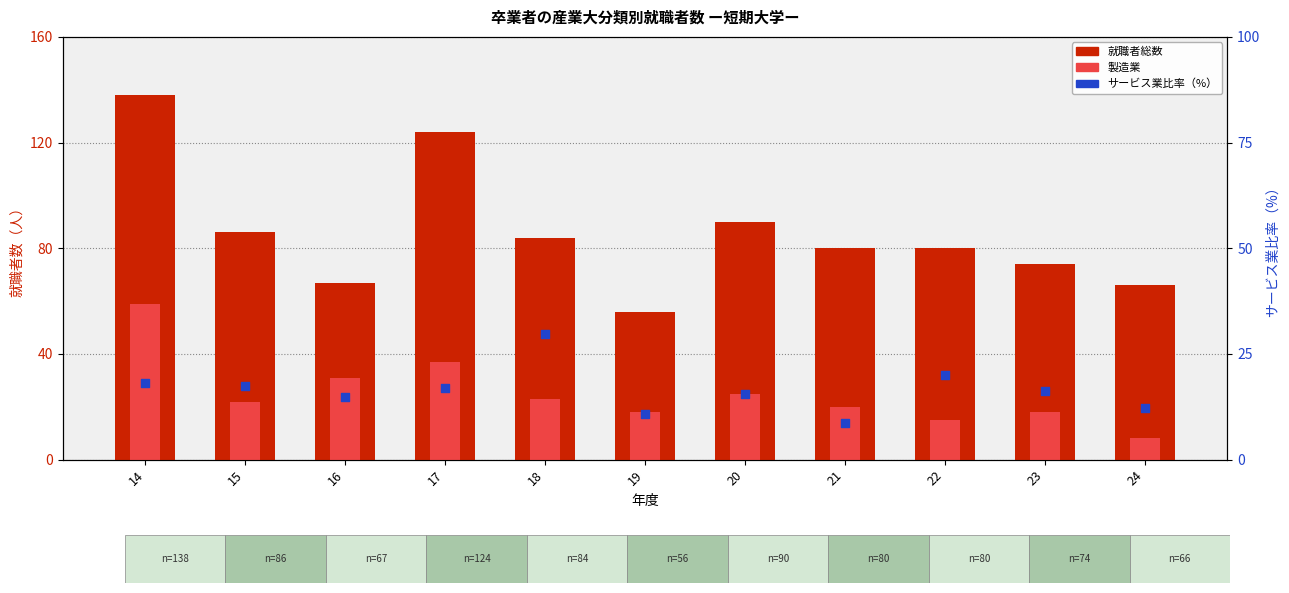

Which series has the largest total across all categories?

就職者総数